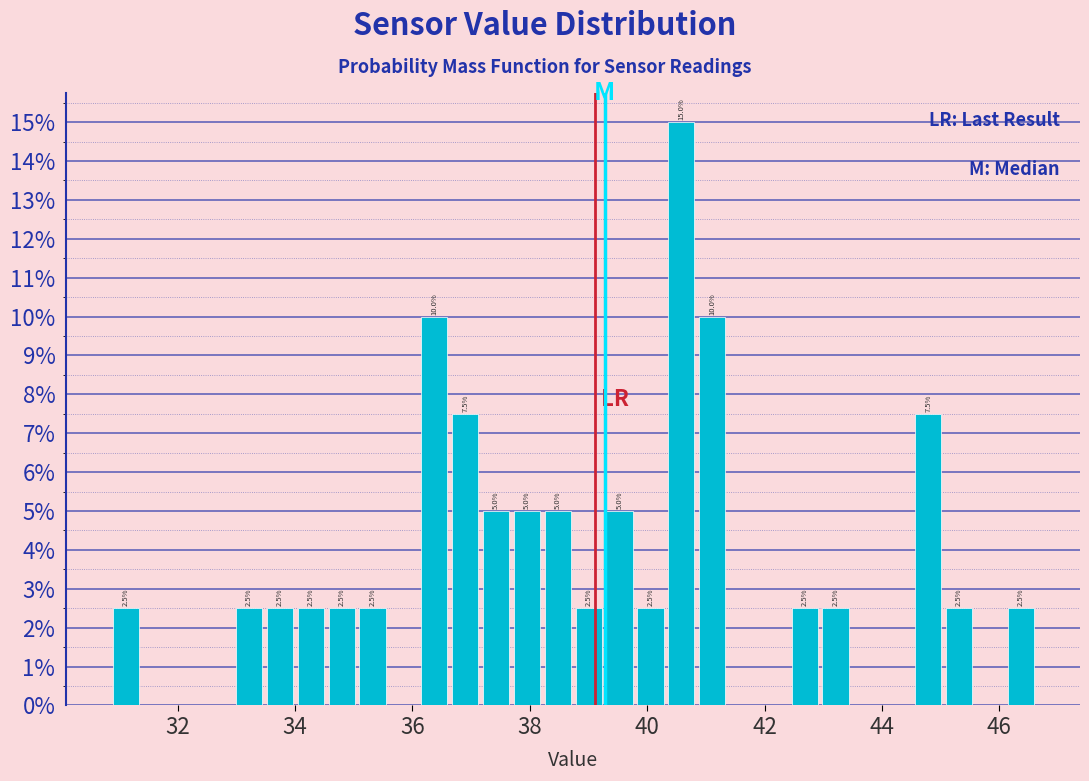

Around what value on the x-axis is the tallest bar? Give the approximate position of its centre, as read against the axis.

40.6